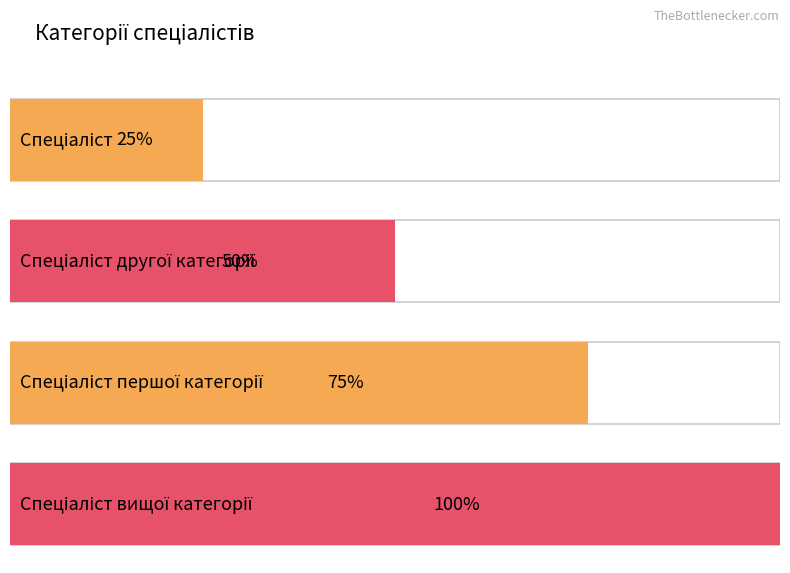

Count the number of data series in this chart.

1